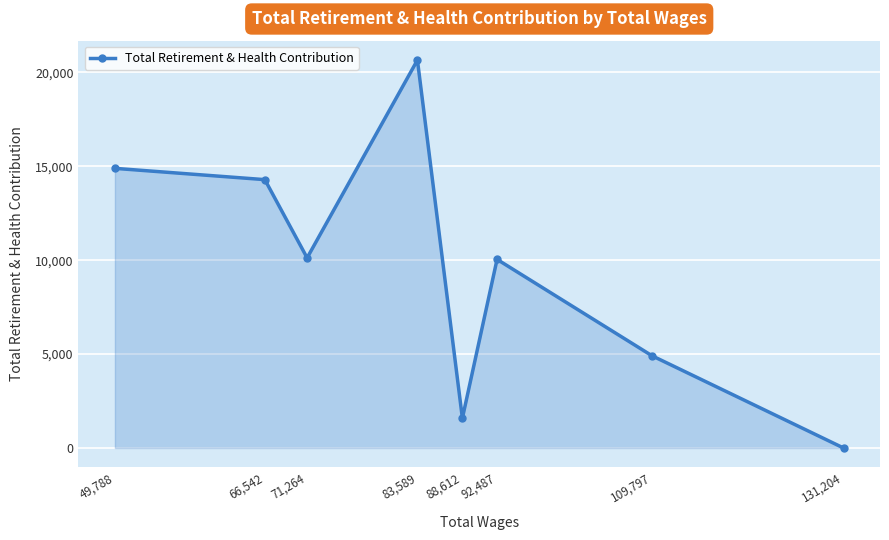

At which category does the chart reach its peak across all series?

83,589